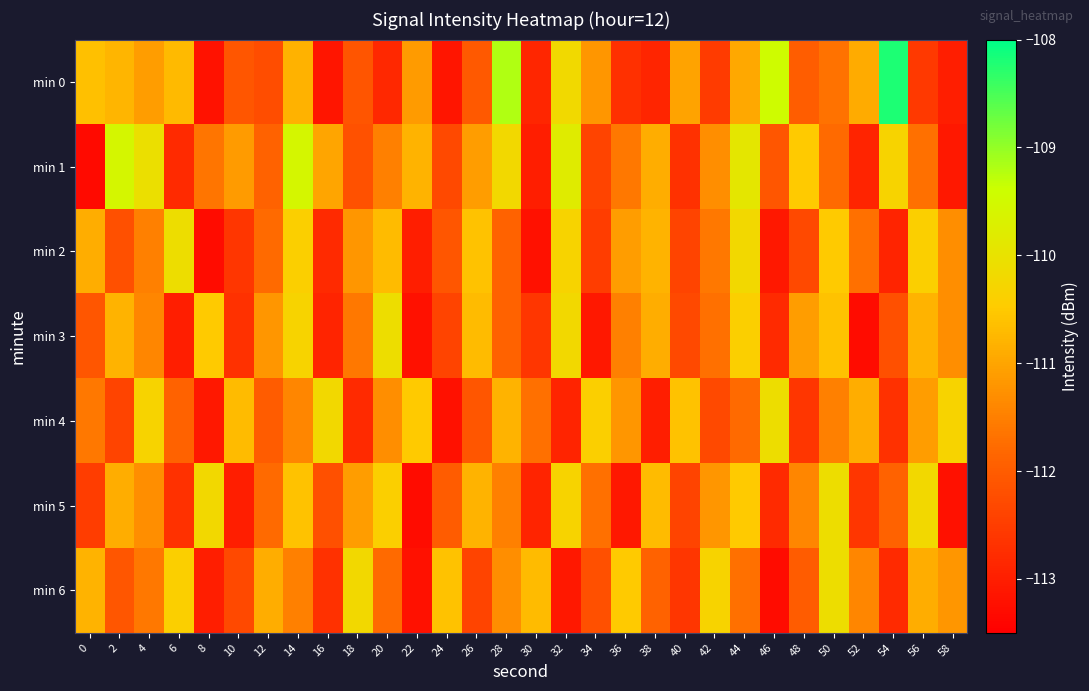

What is the maximum value shown in the chart?

-108.2